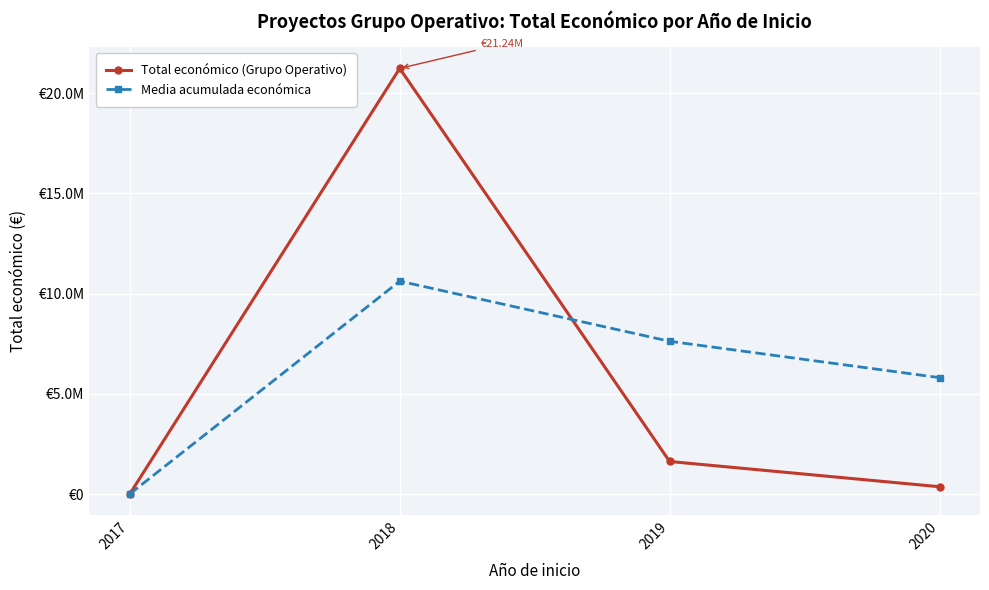

After their last crossing, which series has the higher values: Total económico (Grupo Operativo) or Media acumulada económica?

Media acumulada económica